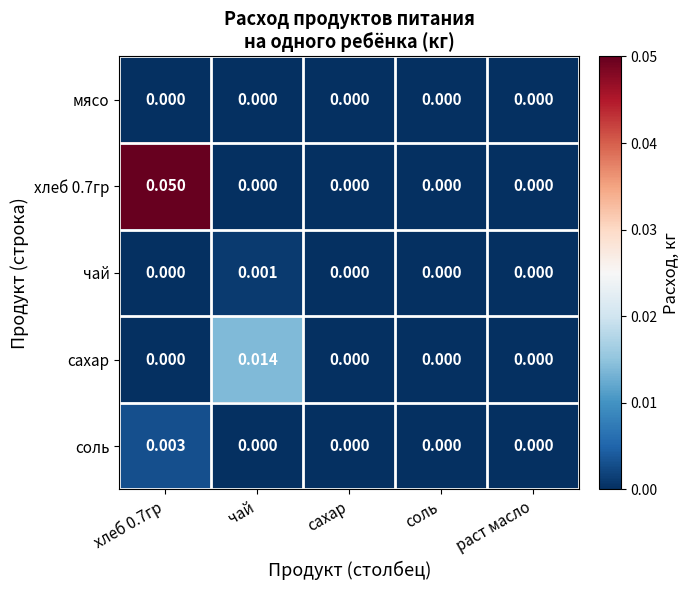

Which series has the widest spread of values?

хлеб 0.7гр